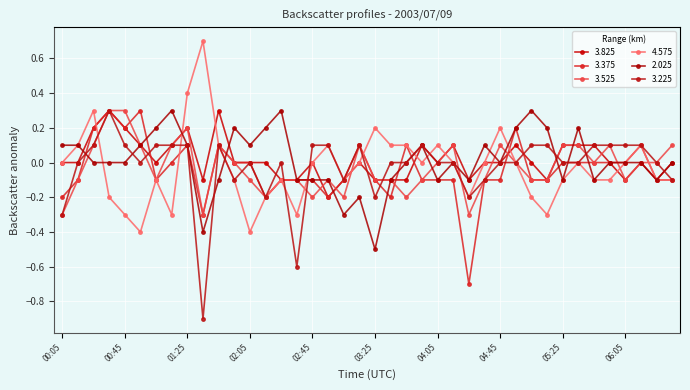

What is the label of the 15th point from the left?

02:25